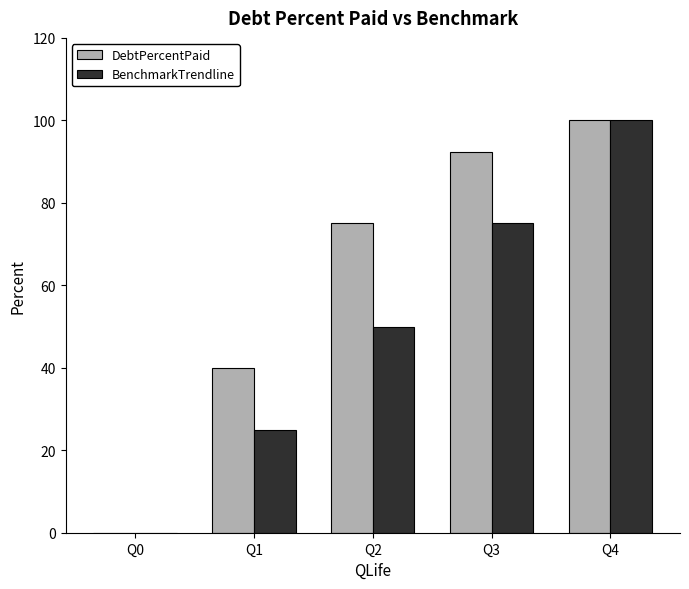

Where is DebtPercentPaid nearest to the value 50?

Q1